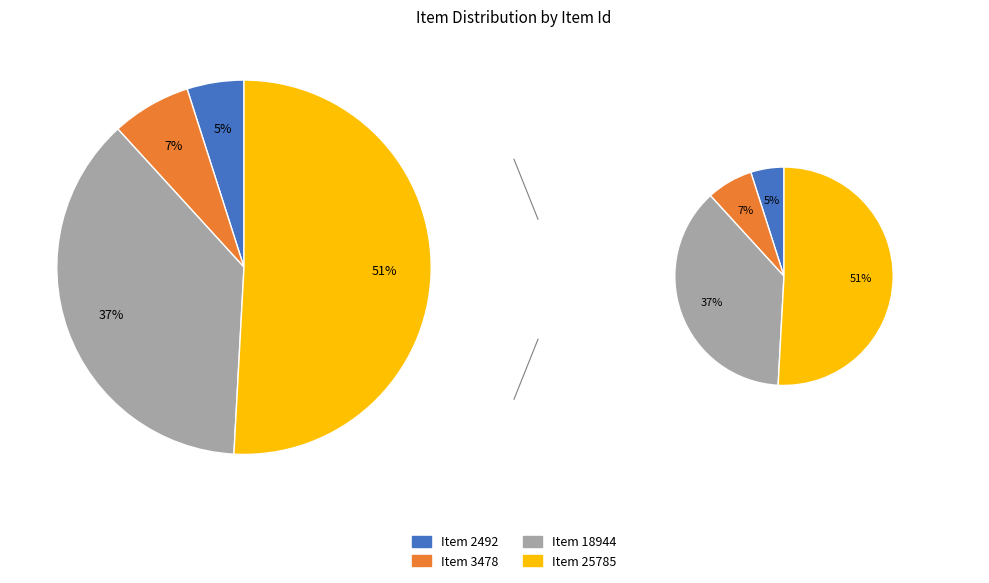

Does Item 2492 account for over 50% of the chart?

No